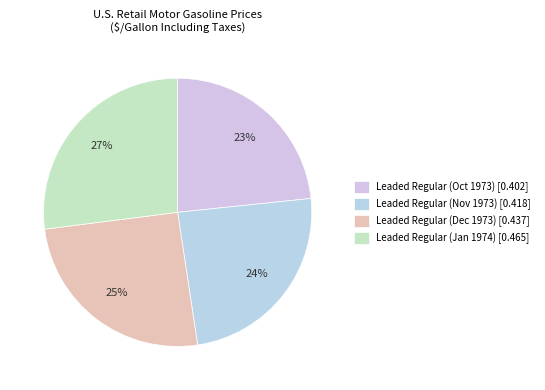

What is the smallest slice in the pie chart?

Leaded Regular (Oct 1973) [0.402]